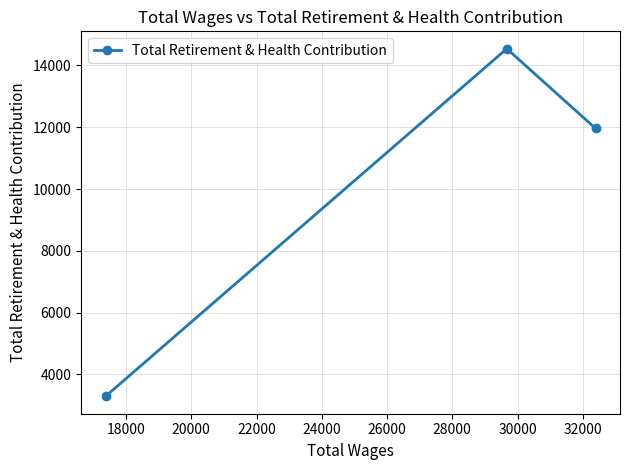

How many values are below 11962?

1